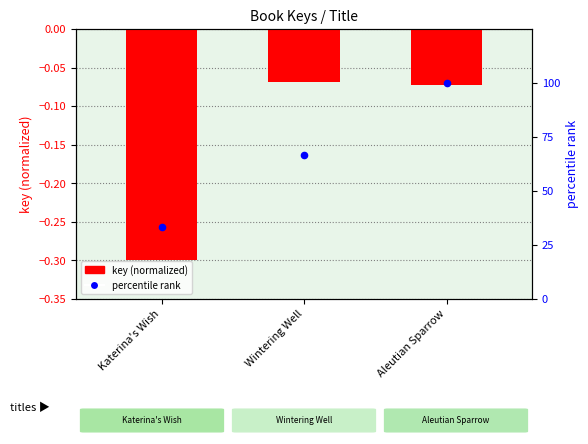

At how many categories does at least one series exceed 43?

2